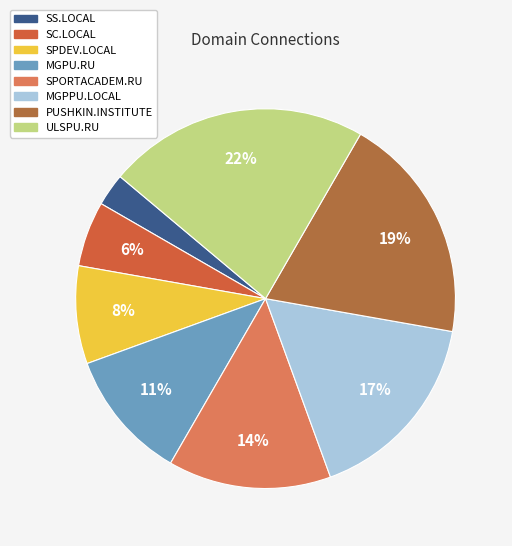

Is there any slice that represents more than half of the pie?

No